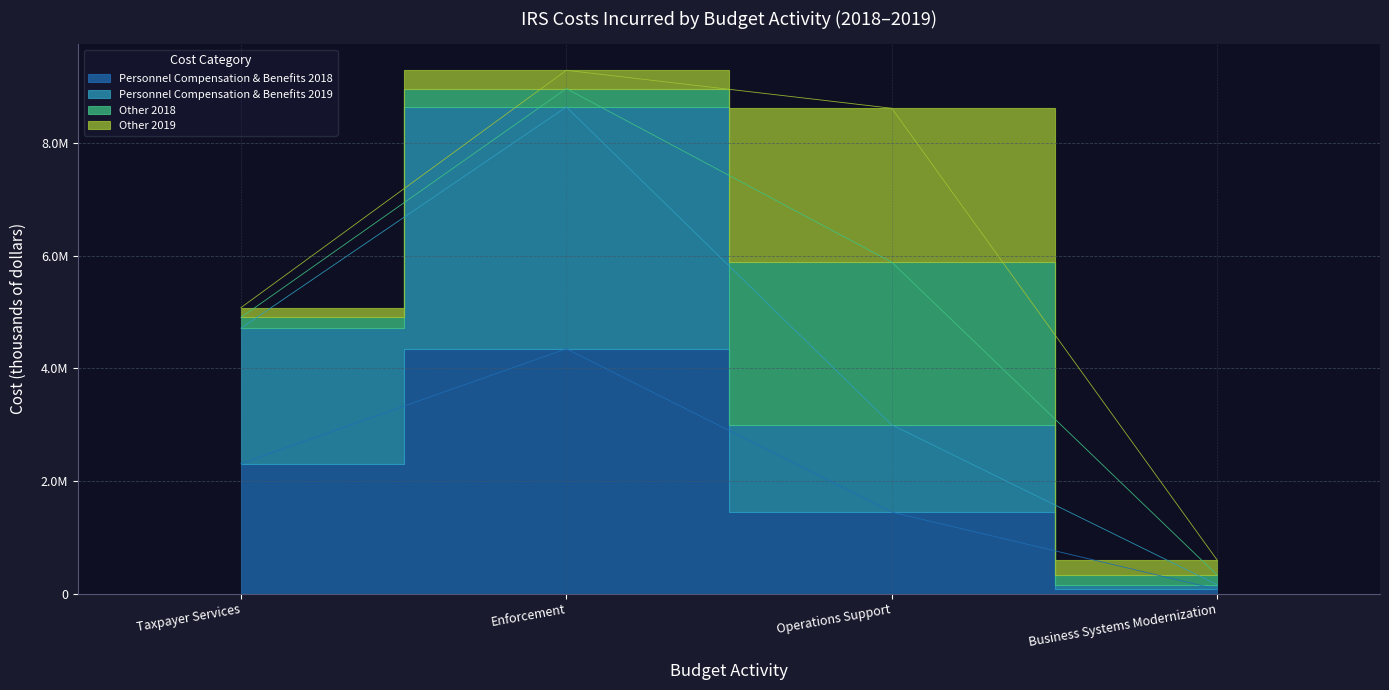

Count the Personnel Compensation & Benefits 2019 values in the range 2995688 to 8638801.

3